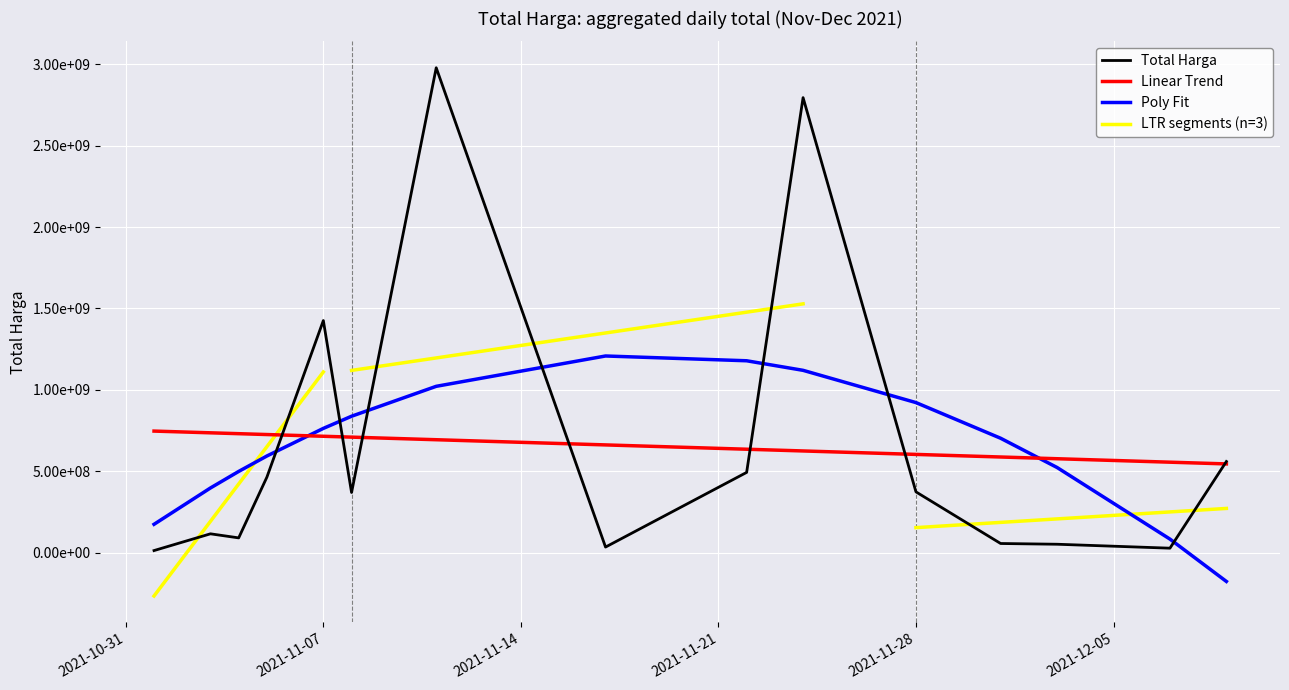

Approximately how many times larger is the value at 2021-11-05 compared to 2021-11-17?

13.5